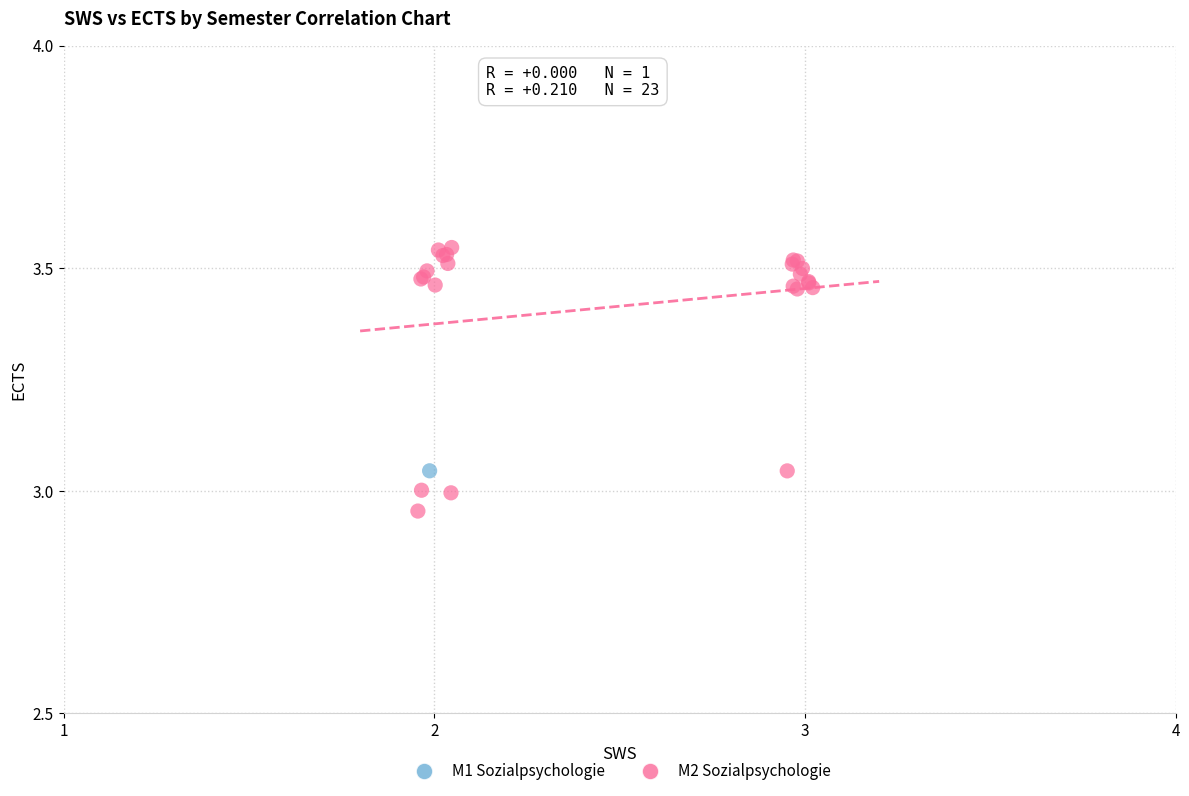

What are all the series names shown in the legend?

M1 Sozialpsychologie, M2 Sozialpsychologie